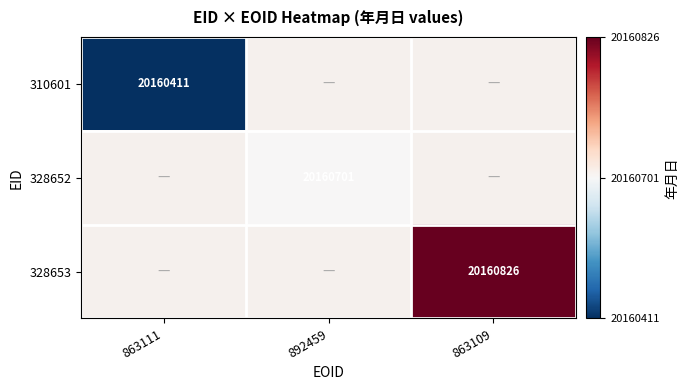

What is the maximum value shown in the chart?

20160826.0